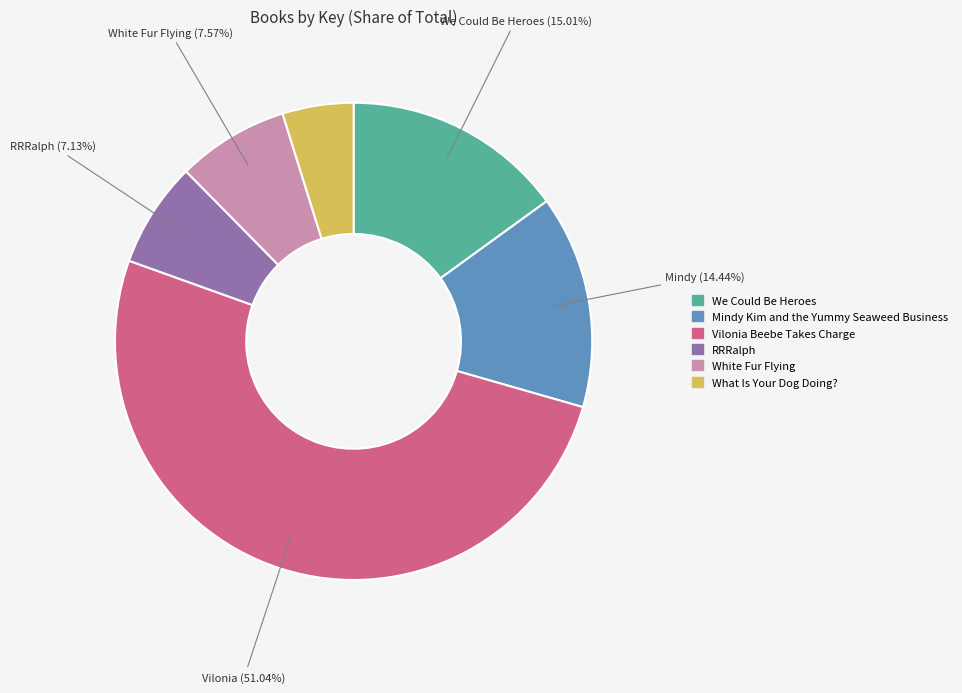

How many slices are in this pie chart?

6